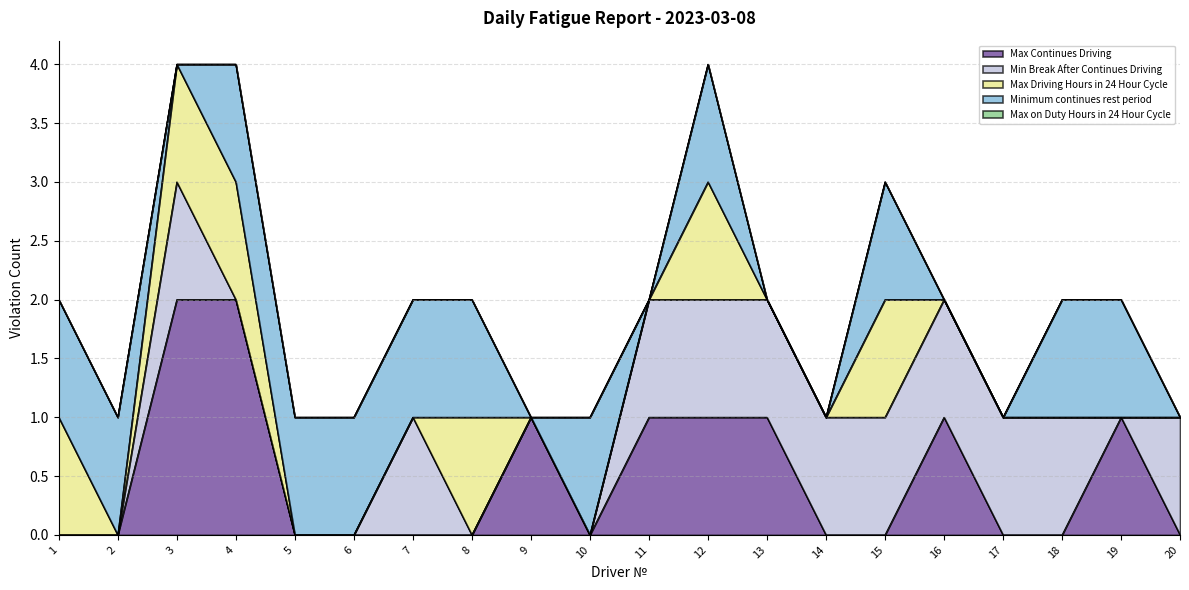

Where is Max on Duty Hours in 24 Hour Cycle nearest to the value 0?

1